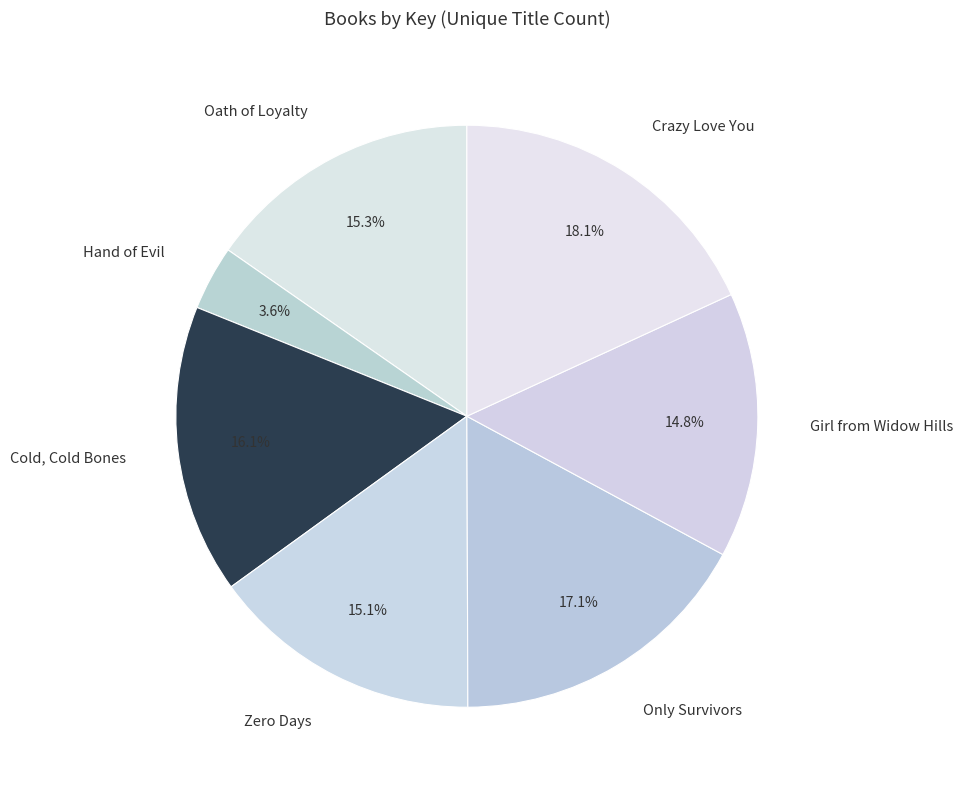

Which has a higher value, Only Survivors or Crazy Love You?

Crazy Love You